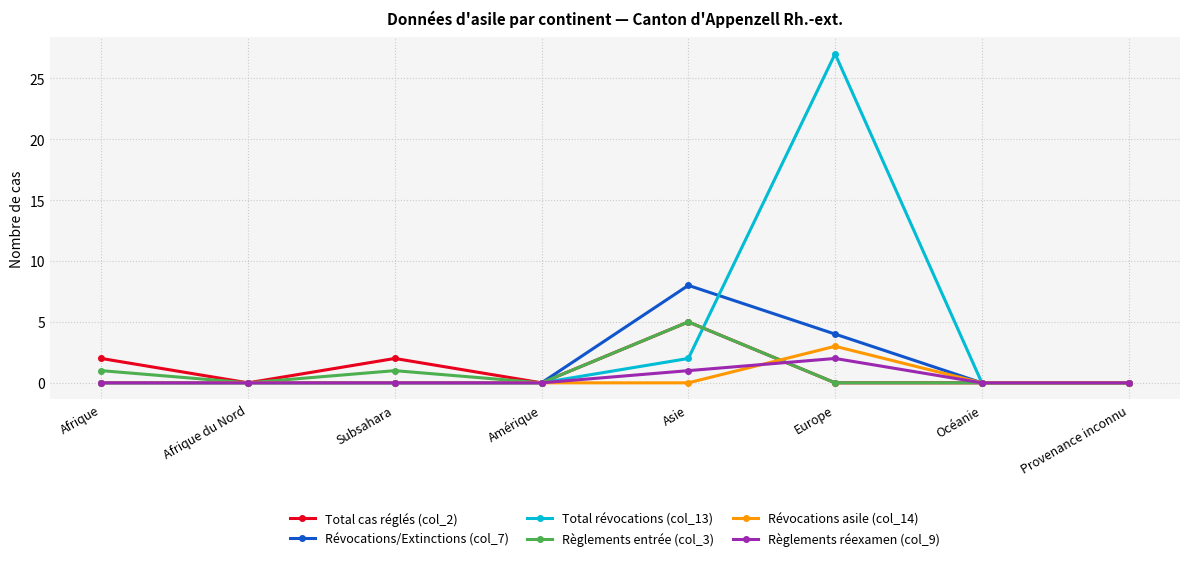

What is the maximum value shown in the chart?

27